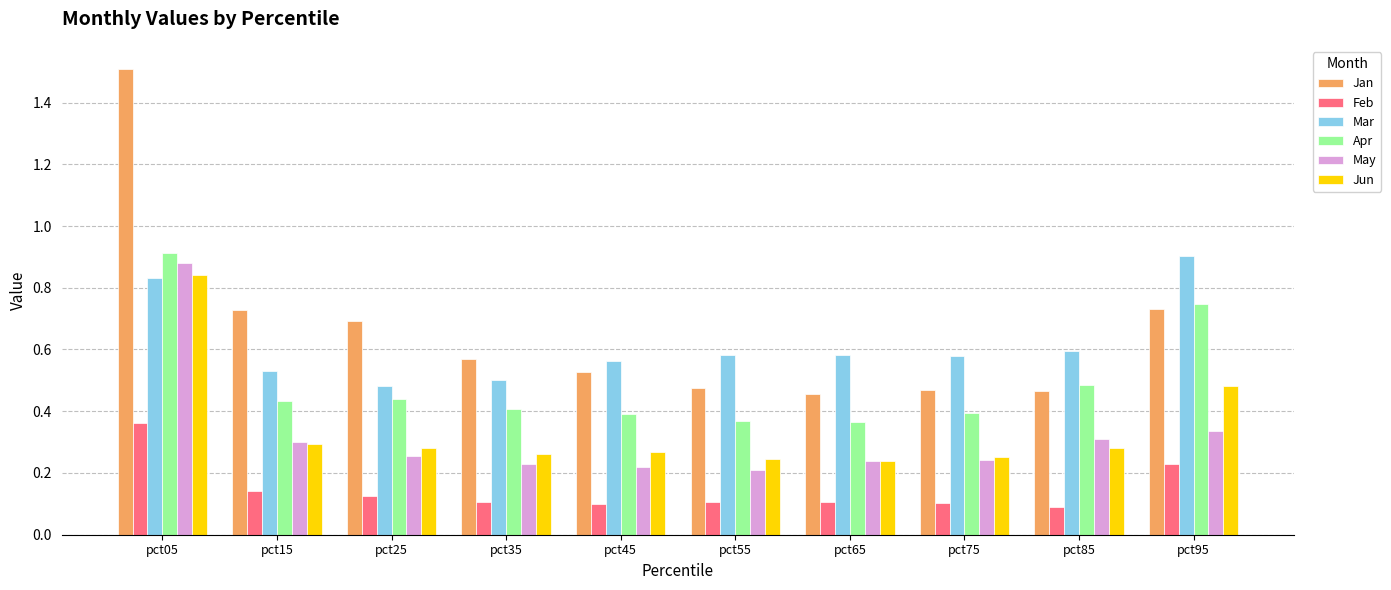

What is the total value across all series at pct95?

3.4